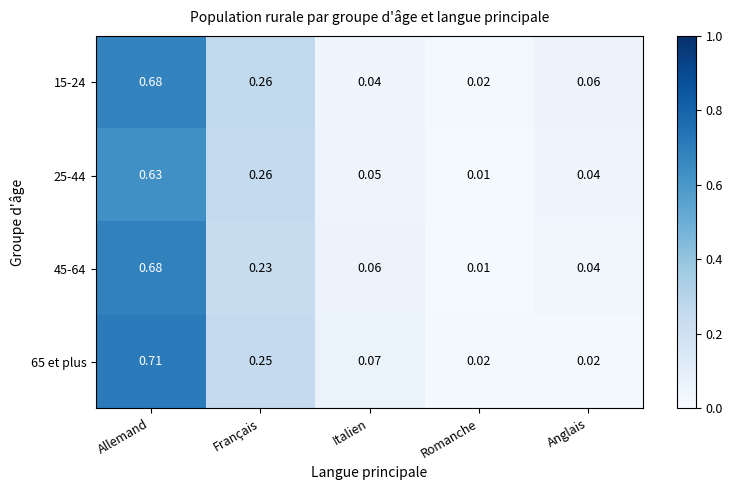

List the labels in order of 45-64 value, largest first.

Allemand, Français, Italien, Anglais, Romanche